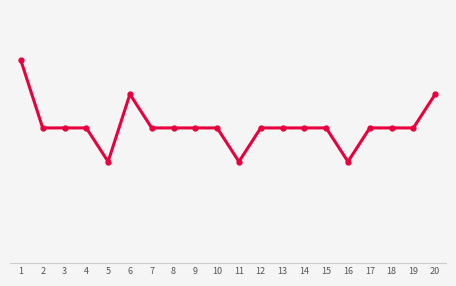

What is the change in value from 16 to 20?

+2